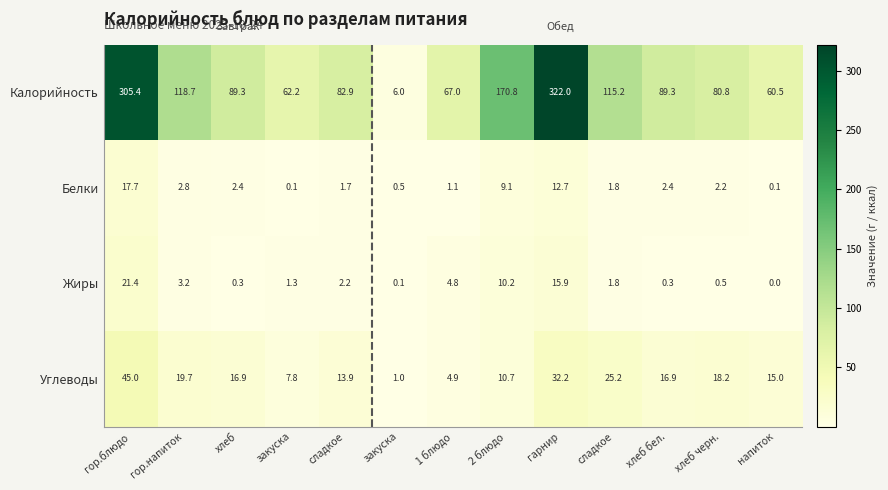

At напиток, list the series in order from smallest to largest.

Жиры, Белки, Углеводы, Калорийность